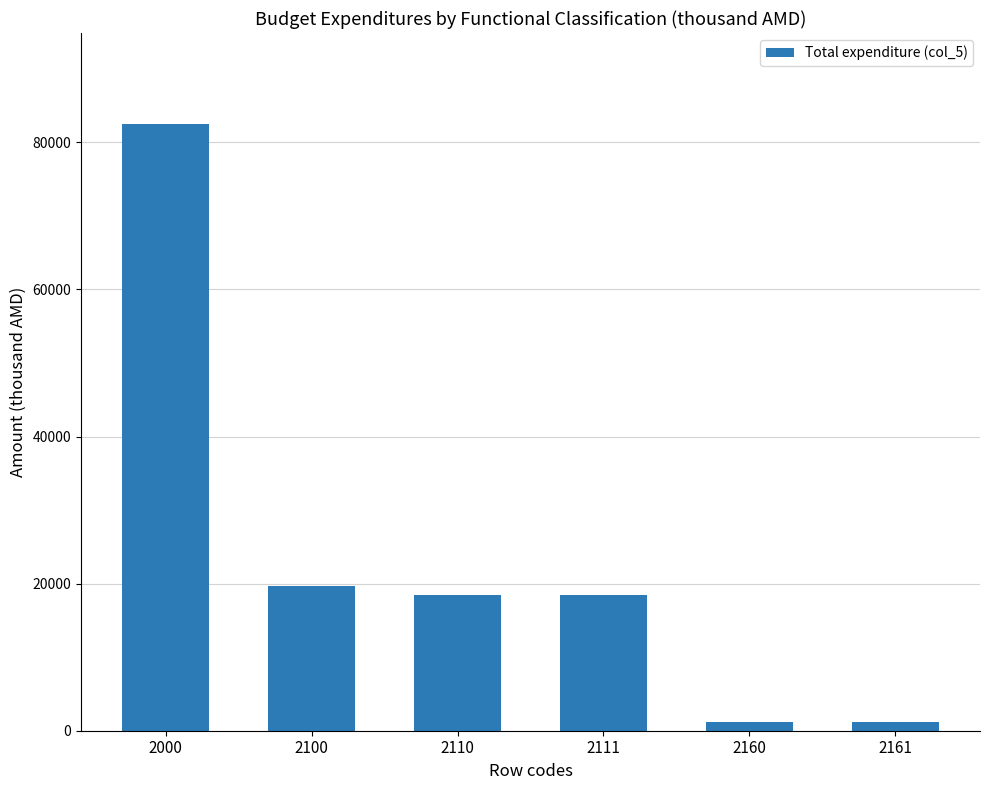

At which label does the data first exceed 18404?

2000